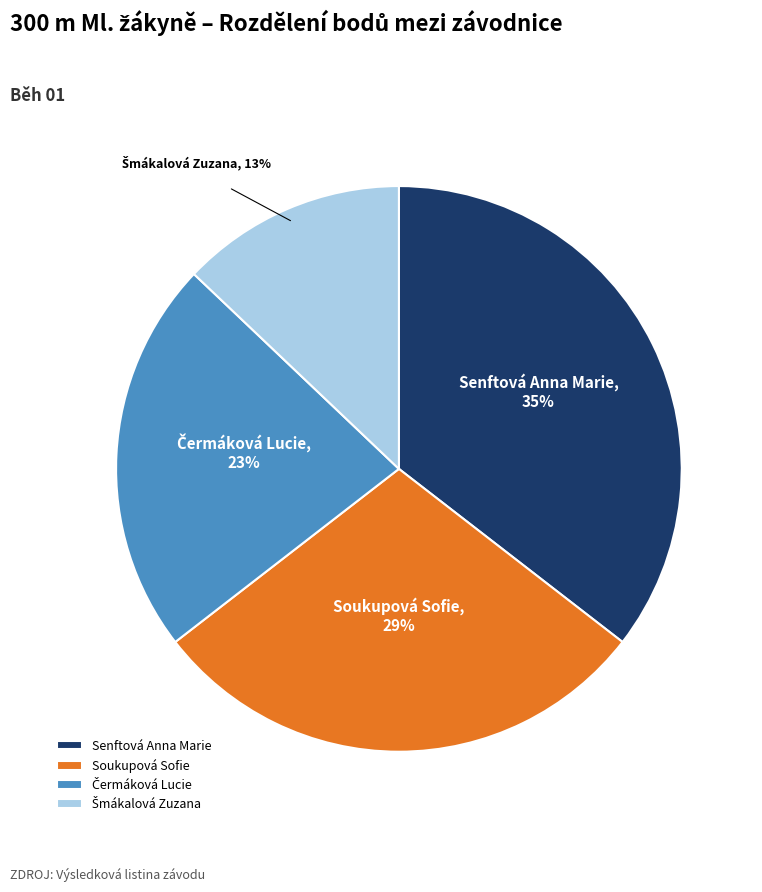

To the nearest percent, what percentage of the pie is Senftová Anna Marie?

35%